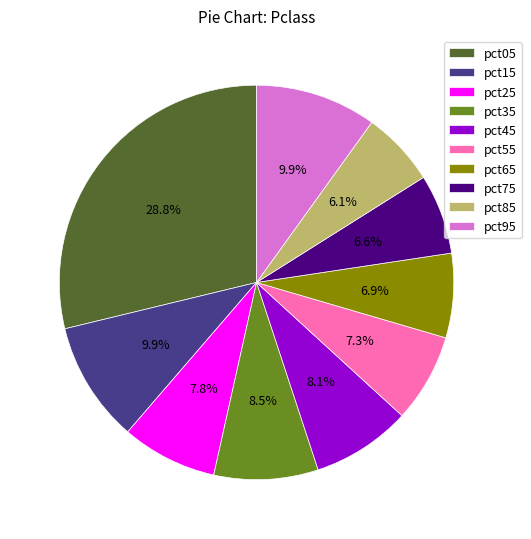

To the nearest percent, what is the average slice percentage?

10%